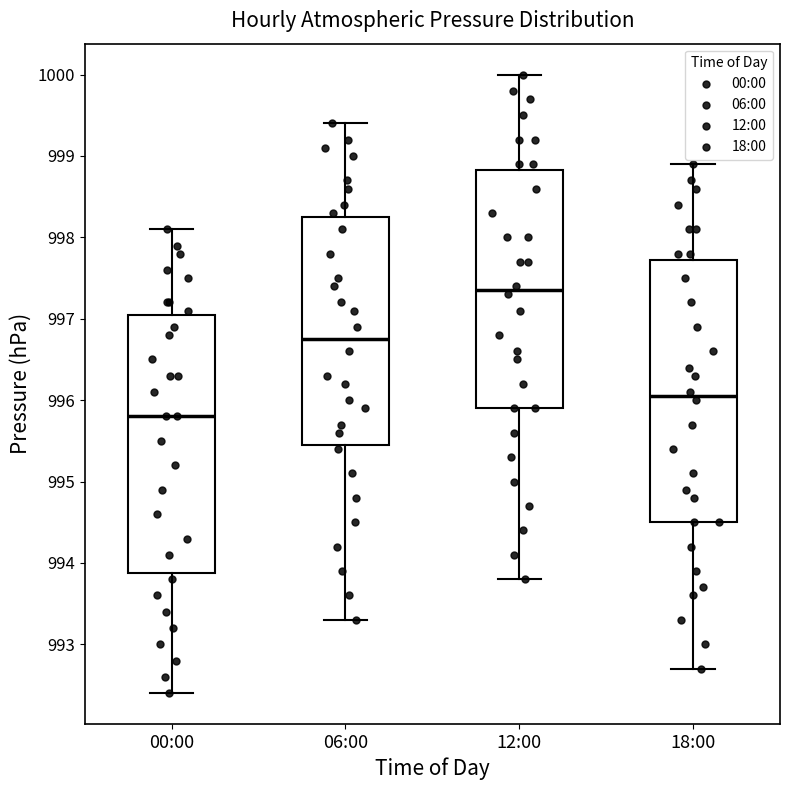

Where is the upper edge of the box for 06:00 on the y-axis? The values are not printed on the chart, so give them approximately, as read against the axis.

998.3